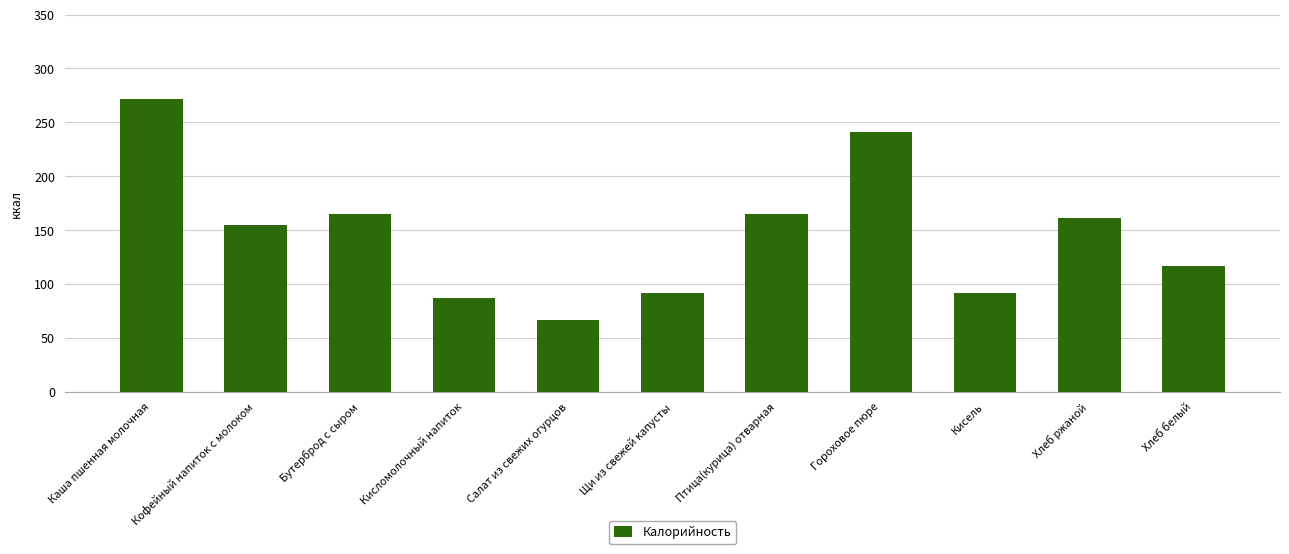

What is the change in value from Бутерброд с сыром to Птица(курица) отварная?

+0.2